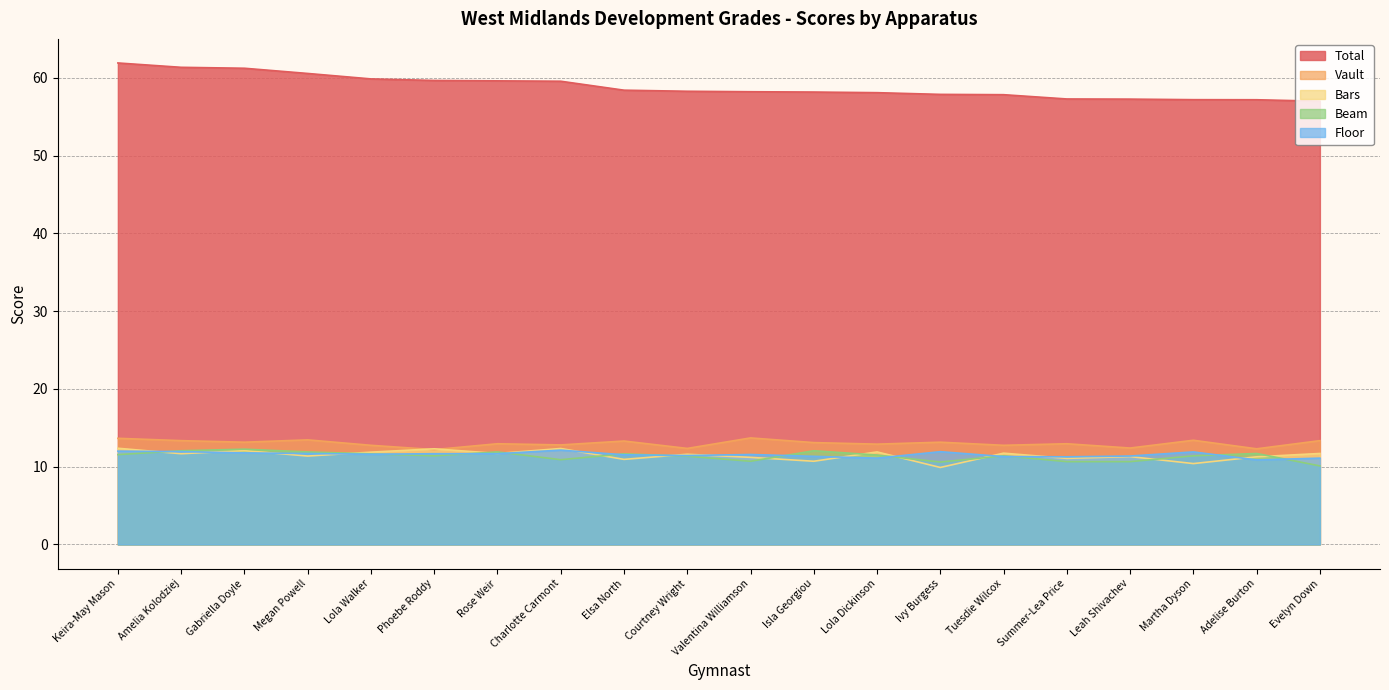

What value does the Vault series have at Valentina Williamson?

13.7